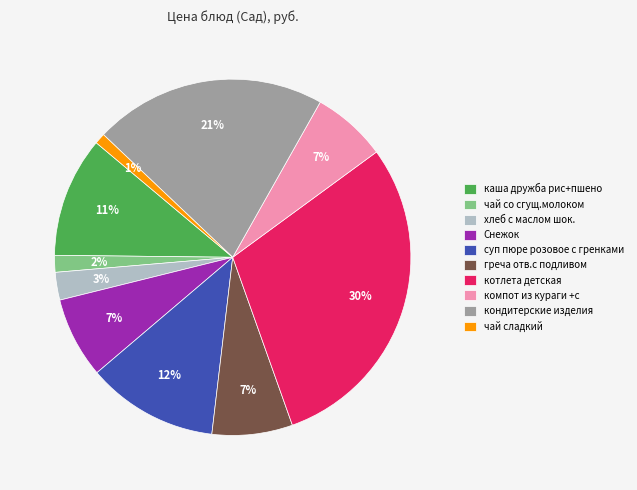

Is there any slice that represents more than half of the pie?

No